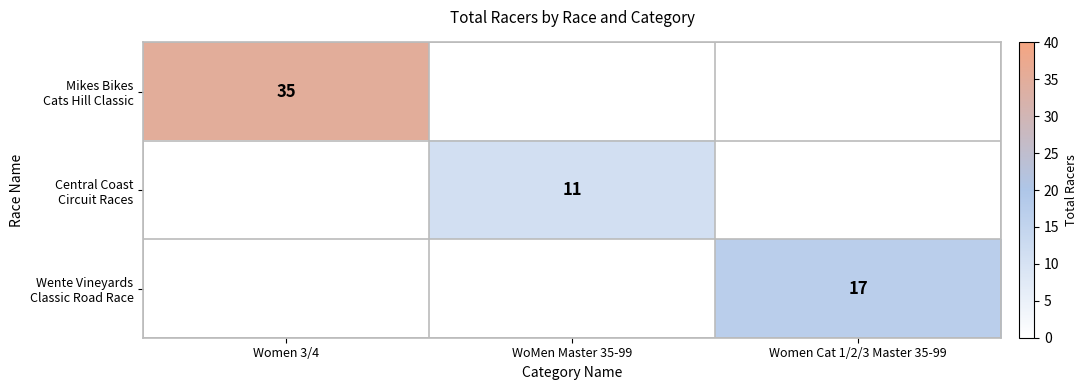

Which has a higher value, Women 3/4 or Women Cat 1/2/3 Master 35-99?

Women 3/4